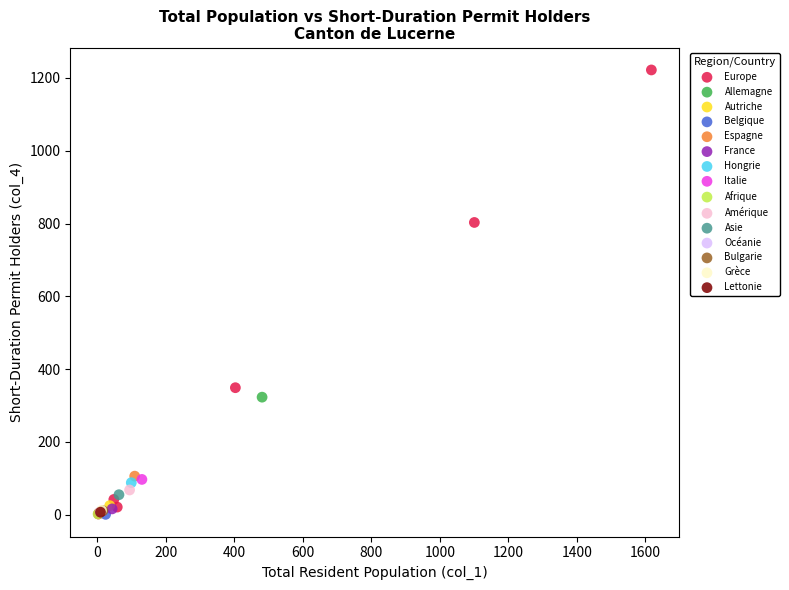

What are all the series names shown in the legend?

Europe, Allemagne, Autriche, Belgique, Espagne, France, Hongrie, Italie, Afrique, Amérique, Asie, Océanie, Bulgarie, Grèce, Lettonie